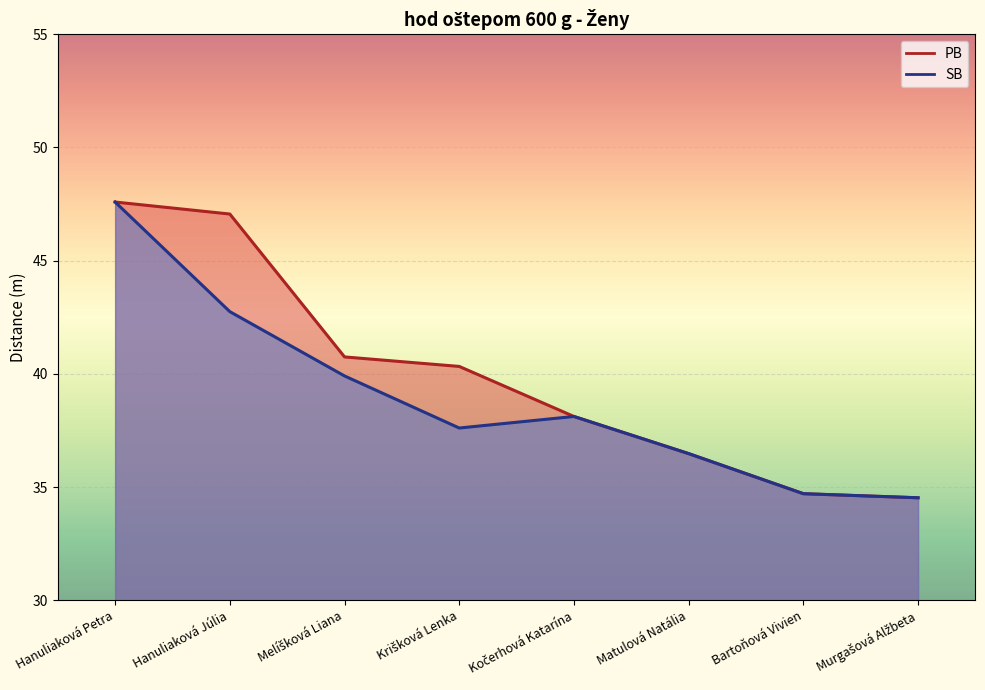

Reading left to right, extract all data points from this chart.

SB: 47.6	42.8	39.9	37.6	38.1	36.5	34.7	34.5
PB: 47.6	47.1	40.8	40.3	38.1	36.5	34.7	34.5